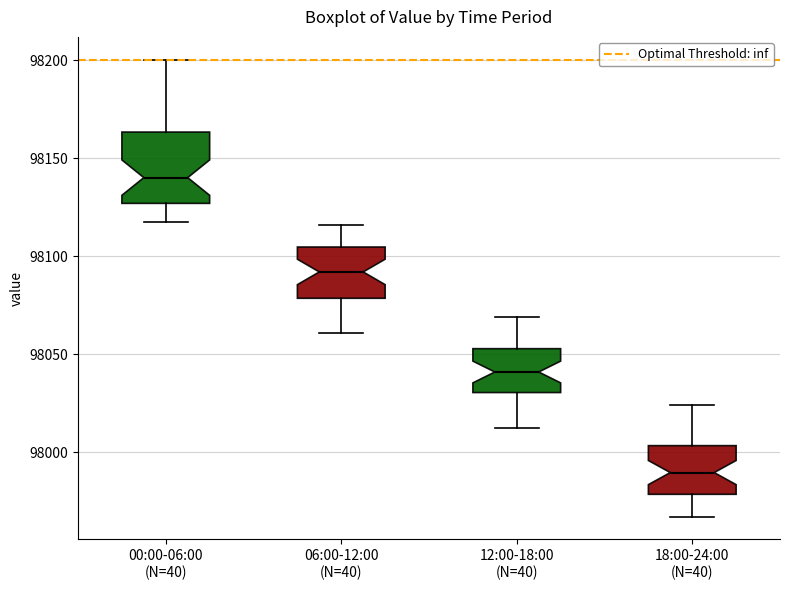

Reading left to right, transcribe this box plot: for each box, give where its median line is, the range the box spans, and where its two whiskers end, as read against the y-axis. The values are not printed on the chart, so give them approximately, as read against the axis.

00:00-06:00 (N=40): median 98140, box 98125 to 98165, whiskers 98115 to 98200
06:00-12:00 (N=40): median 98090, box 98080 to 98105, whiskers 98060 to 98115
12:00-18:00 (N=40): median 98040, box 98030 to 98055, whiskers 98010 to 98070
18:00-24:00 (N=40): median 97990, box 97980 to 98005, whiskers 97965 to 98025